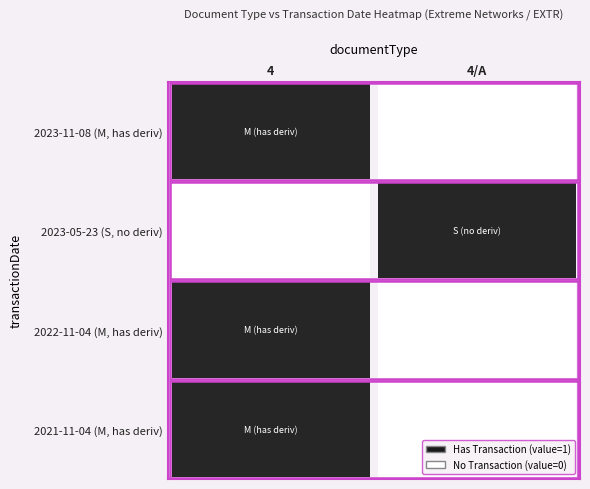

What is the average value of the 4 series?

1